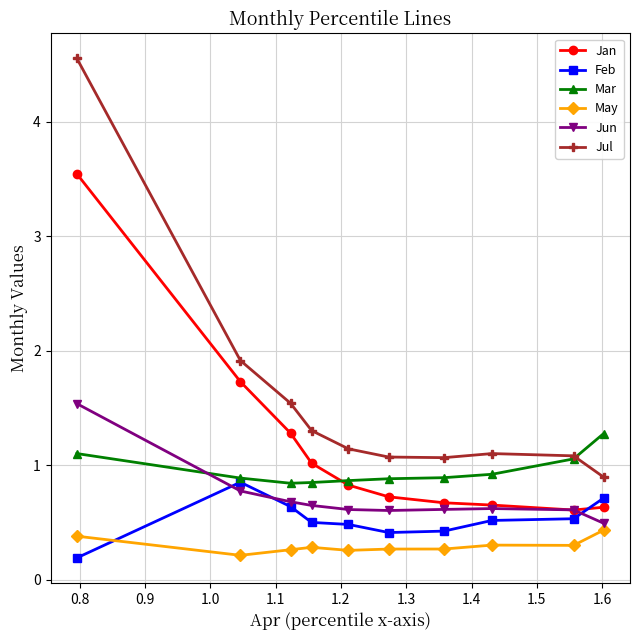

What is the highest value of the Jan series?

3.5